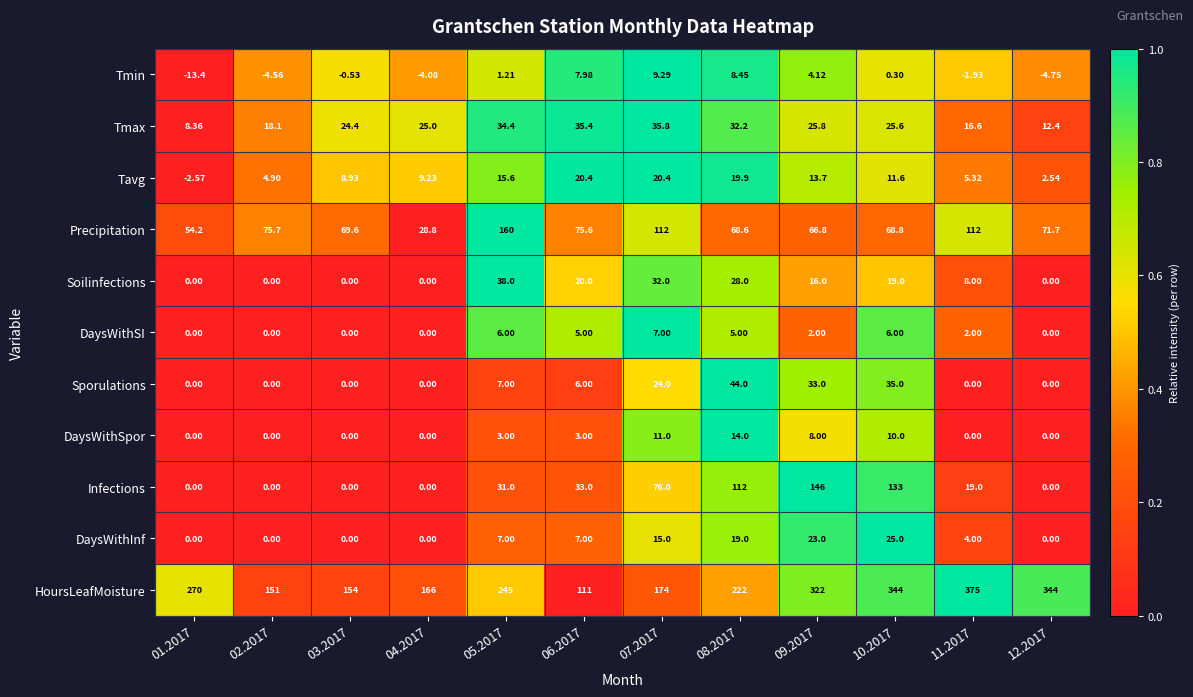

Which series changed the most between 03.2017 and 07.2017?

Infections